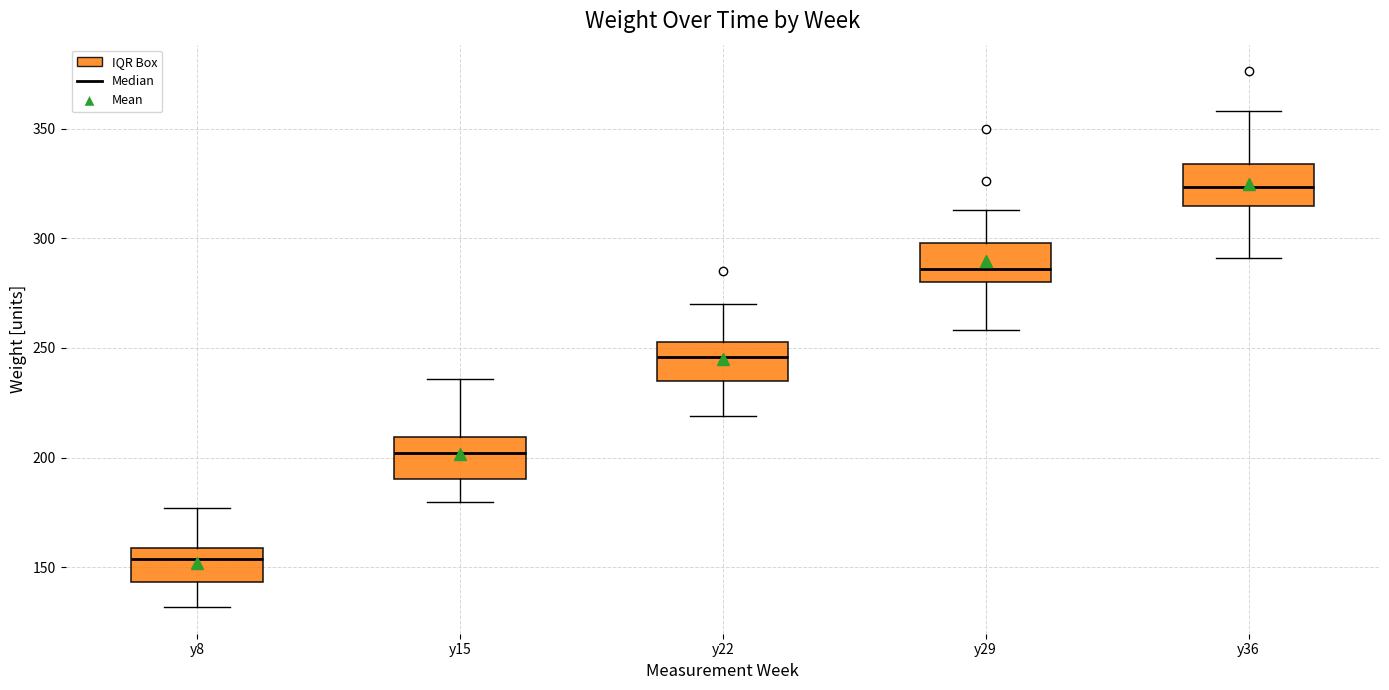

Reading left to right, read every box against the y-axis: the position of its median line, the range the box covers, and the ends of its whiskers. The values are not printed on the chart, so give them approximately, as read against the axis.

y8: median 155, box 145 to 160, whiskers 130 to 175
y15: median 200, box 190 to 210, whiskers 180 to 235
y22: median 245, box 235 to 255, whiskers 220 to 270
y29: median 285, box 280 to 300, whiskers 260 to 315
y36: median 325, box 315 to 335, whiskers 290 to 360